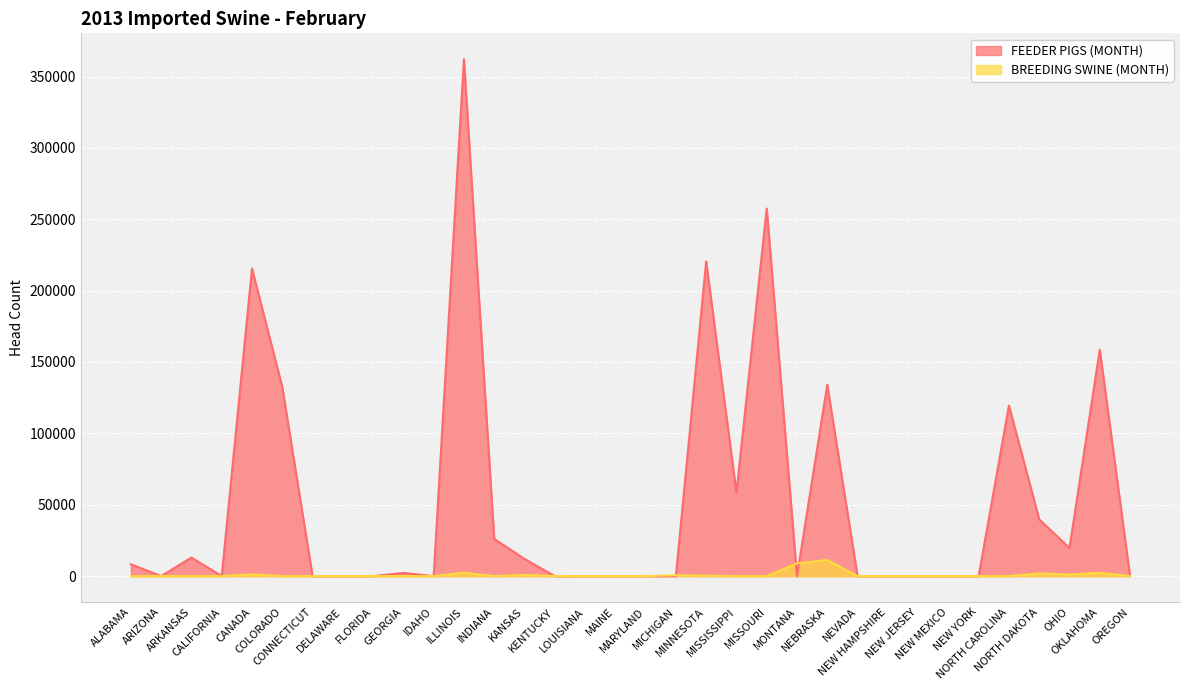

The value of BREEDING SWINE (MONTH) at OREGON is 0. True or false?

True